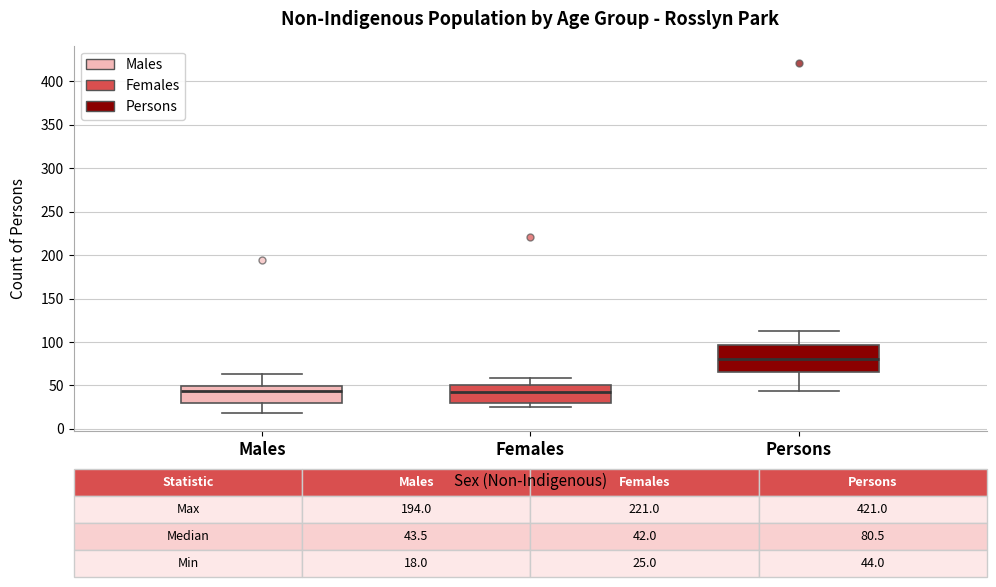

Which box has the highest median line?

Persons